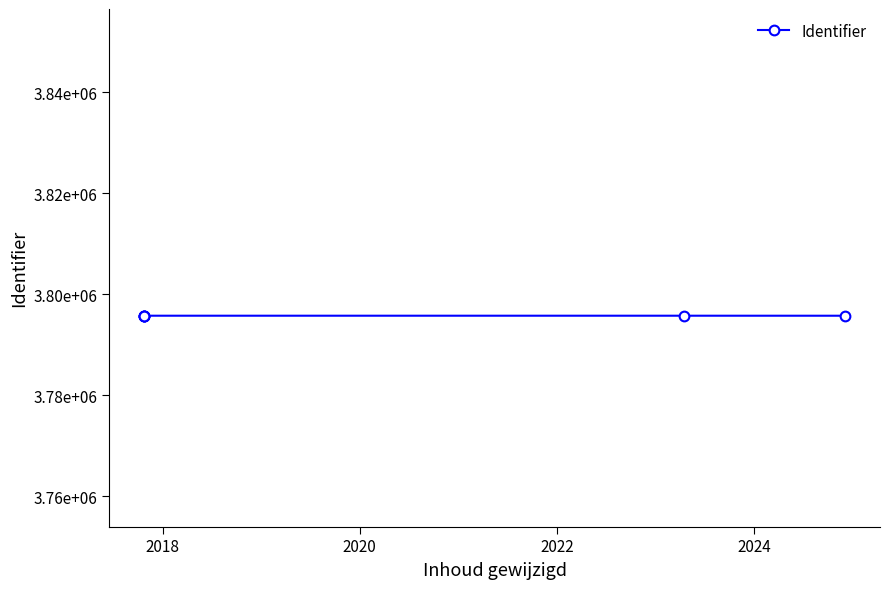

How many values are below 3795756?

3